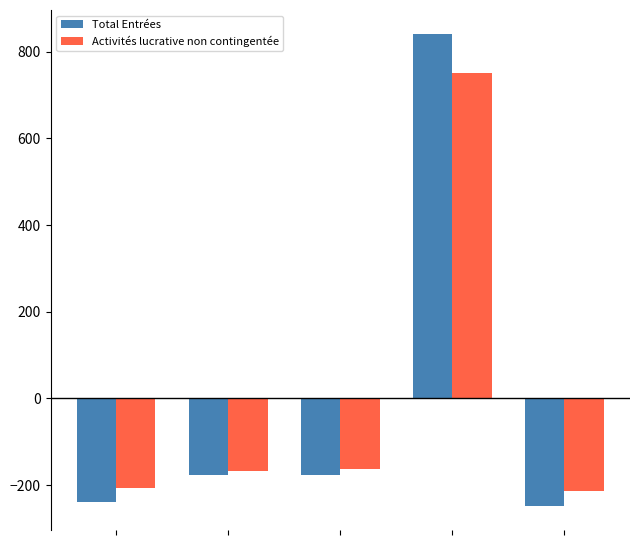

Reading left to right, what are all the values shown in this chart?

Total Entrées: -240.2	-176.2	-176.2	841.8	-249.2
Activités lucrative non contingentée: -206.8	-167.8	-162.8	751.2	-213.8